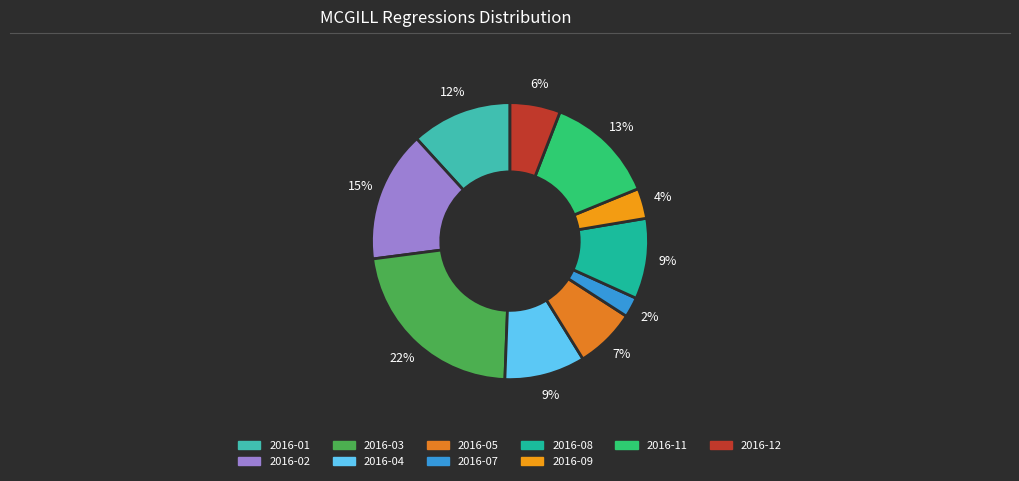

How many segments does this pie chart have?

10